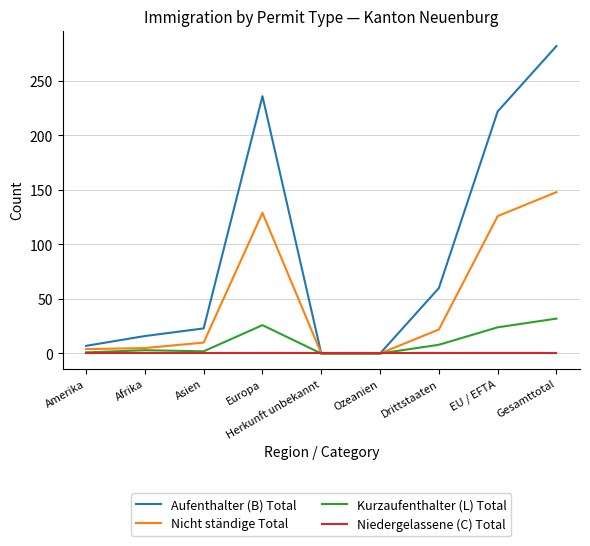

The Niedergelassene (C) Total series shows 0 at Amerika. True or false?

True